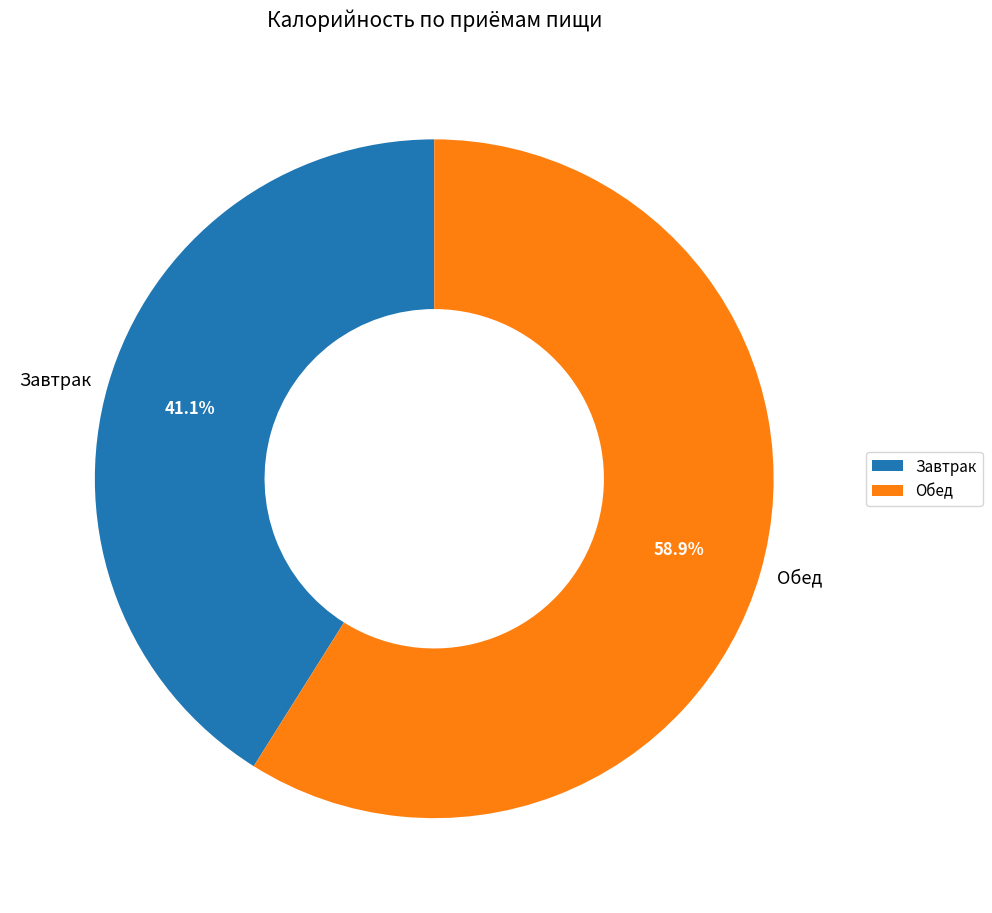

Rank the categories by value from highest to lowest.

Обед, Завтрак